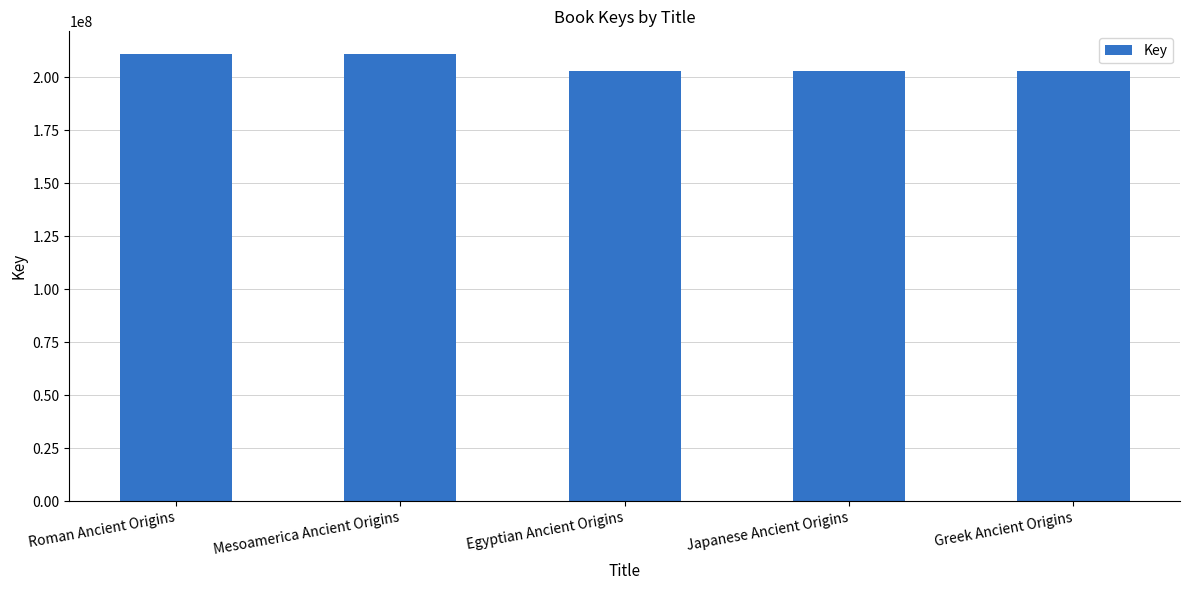

Count the number of categories in the chart.

5